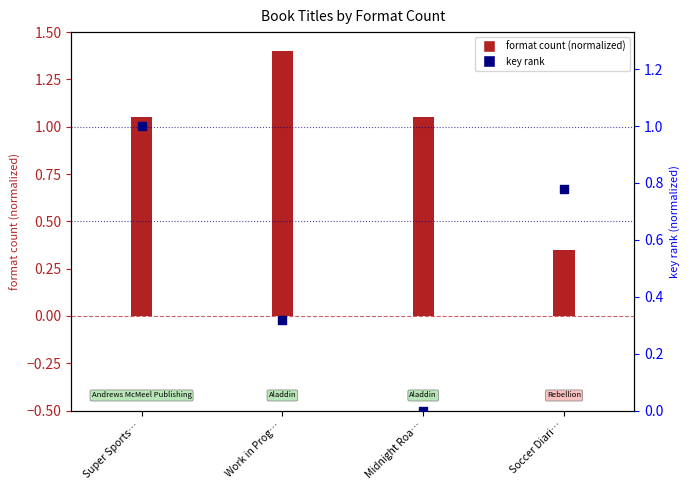

At which category is the sum across all series the highest?

Super Sports…